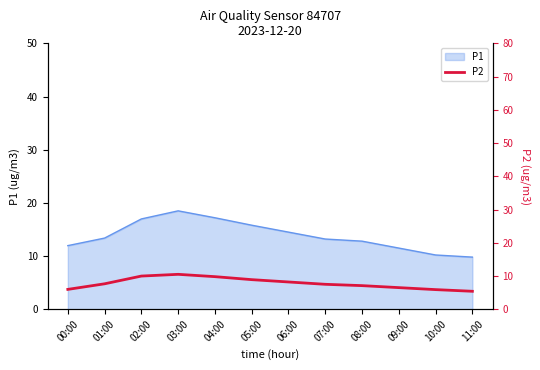

Reading left to right, transcribe all the data shown in this chart.

6.0	7.7	10.0	10.5	9.8	8.9	8.2	7.5	7.1	6.5	5.9	5.4